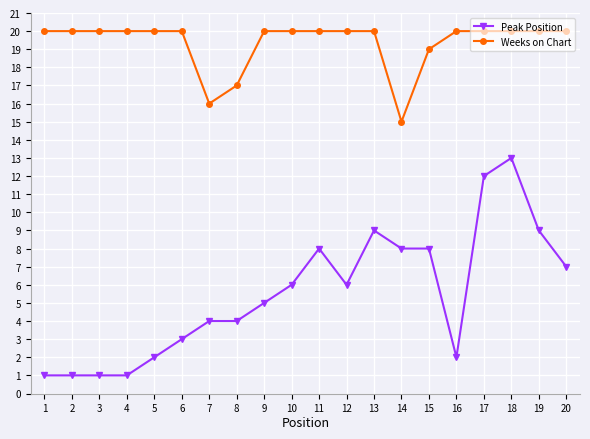

At which label is Peak Position closest to 7?

20